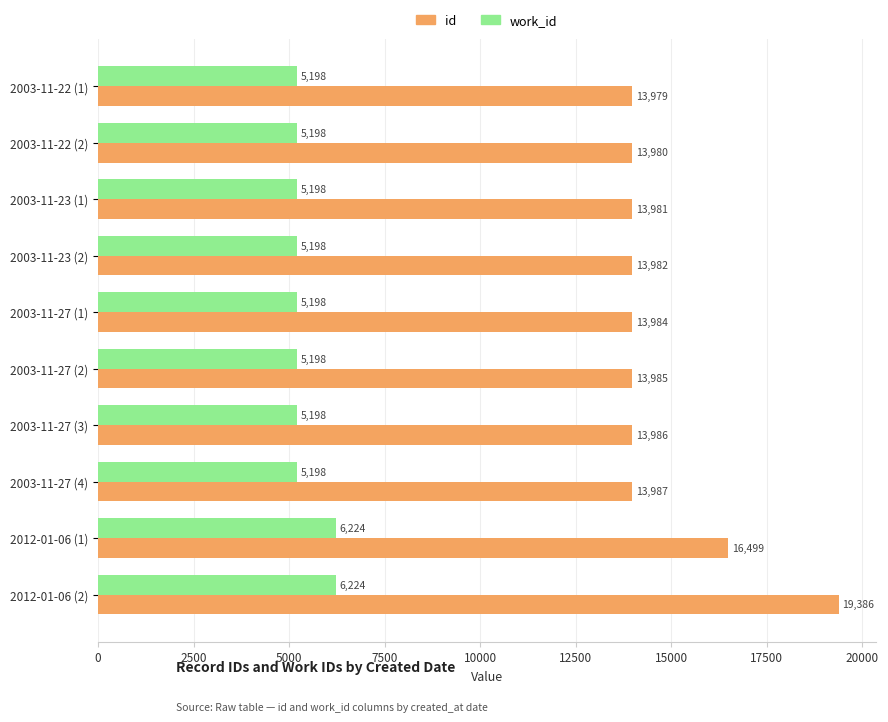

Rank the series at 2003-11-22 (2) from highest to lowest value.

id, work_id